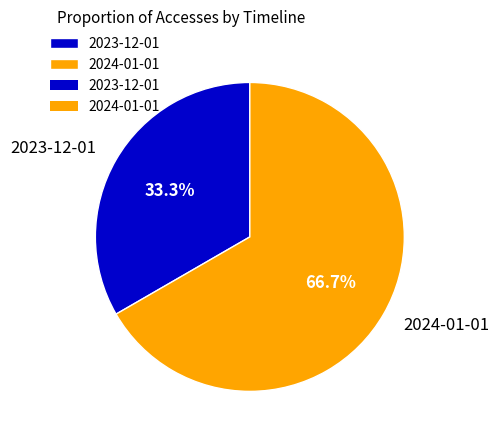

The 2024-01-01 slice represents 73% of the pie. True or false?

False